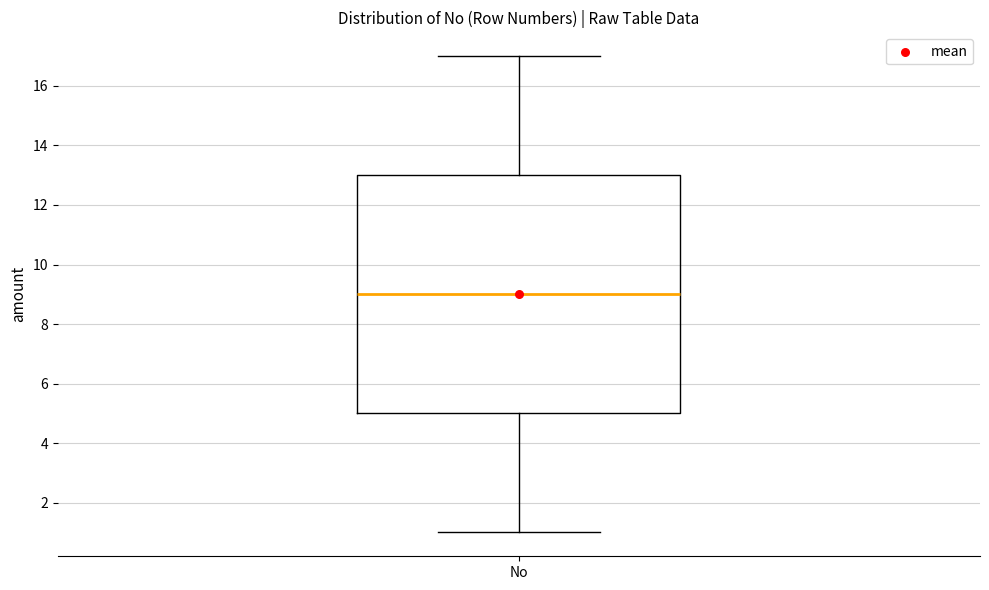

Read this box plot against the y-axis: the position of the median line, the range covered by the box, and the ends of both whiskers. The values are not printed on the chart, so give them approximately, as read against the axis.

median 9, box 5 to 13, whiskers 1 to 17